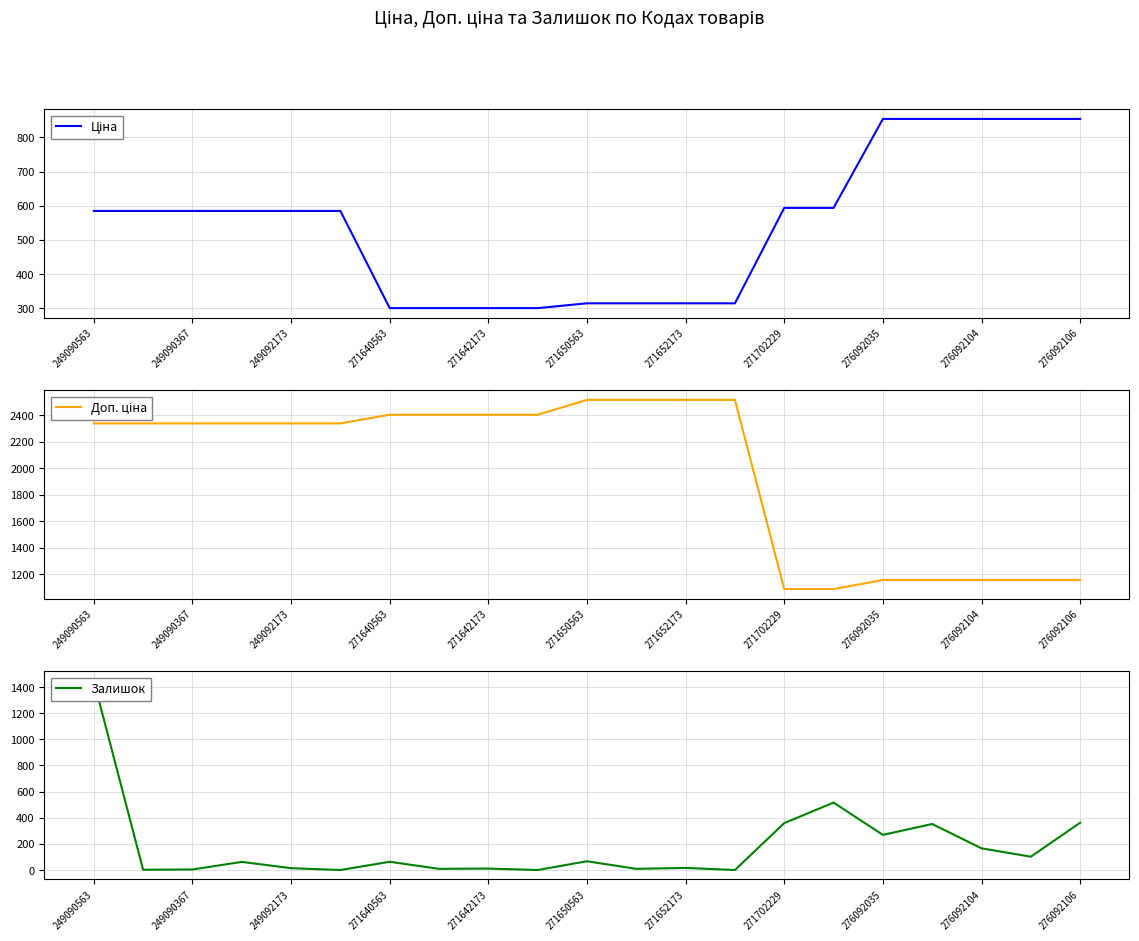

True or false: Ціна and Залишок intersect in this chart.

True